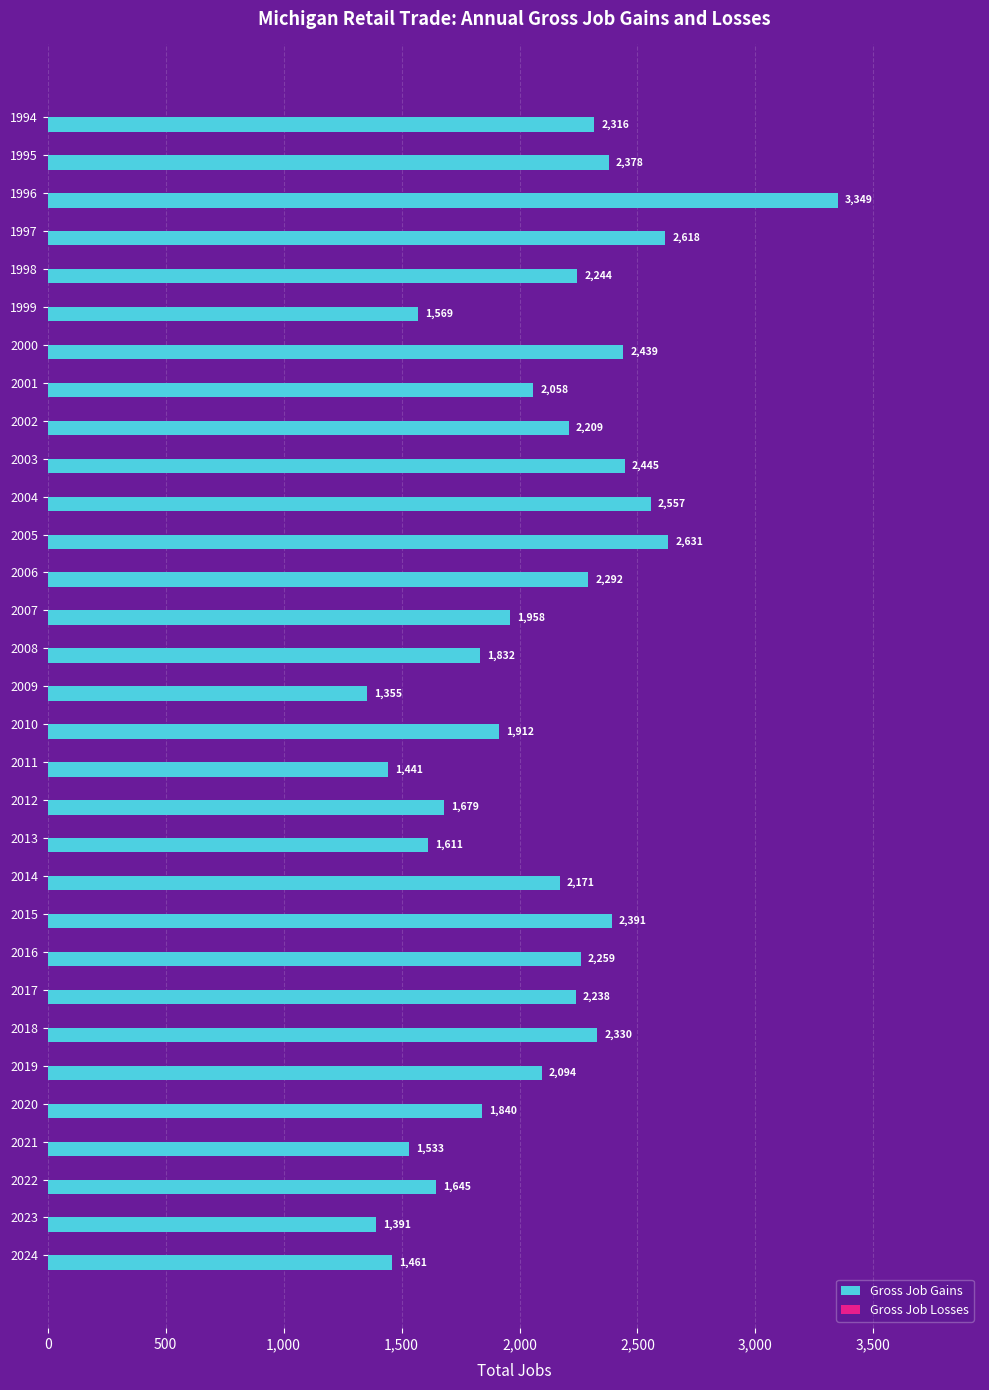

What is the change in value from 2000 to 2020?

-599